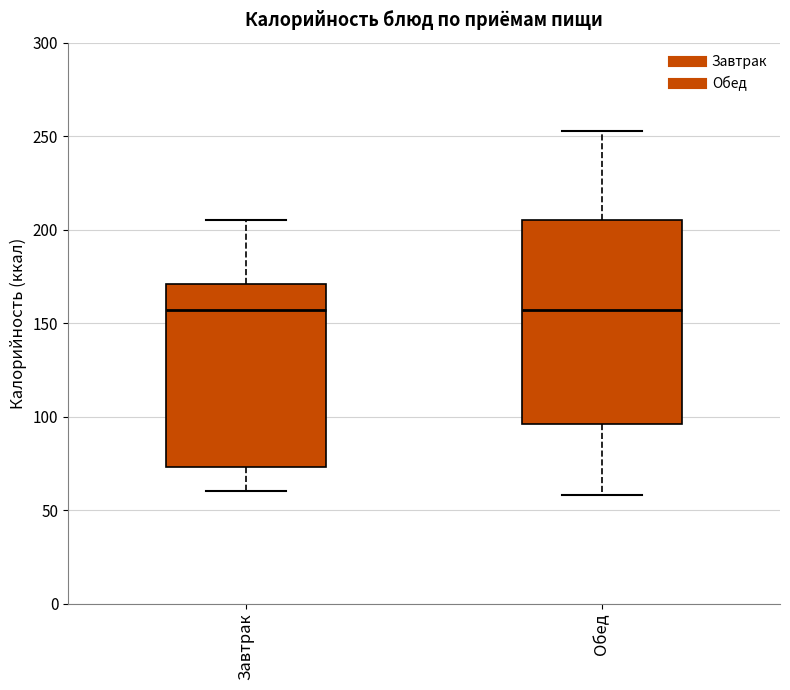

Reading left to right, read every box against the y-axis: the position of its median line, the range the box covers, and the ends of its whiskers. The values are not printed on the chart, so give them approximately, as read against the axis.

Завтрак: median 155, box 75 to 170, whiskers 60 to 205
Обед: median 155, box 95 to 205, whiskers 60 to 255